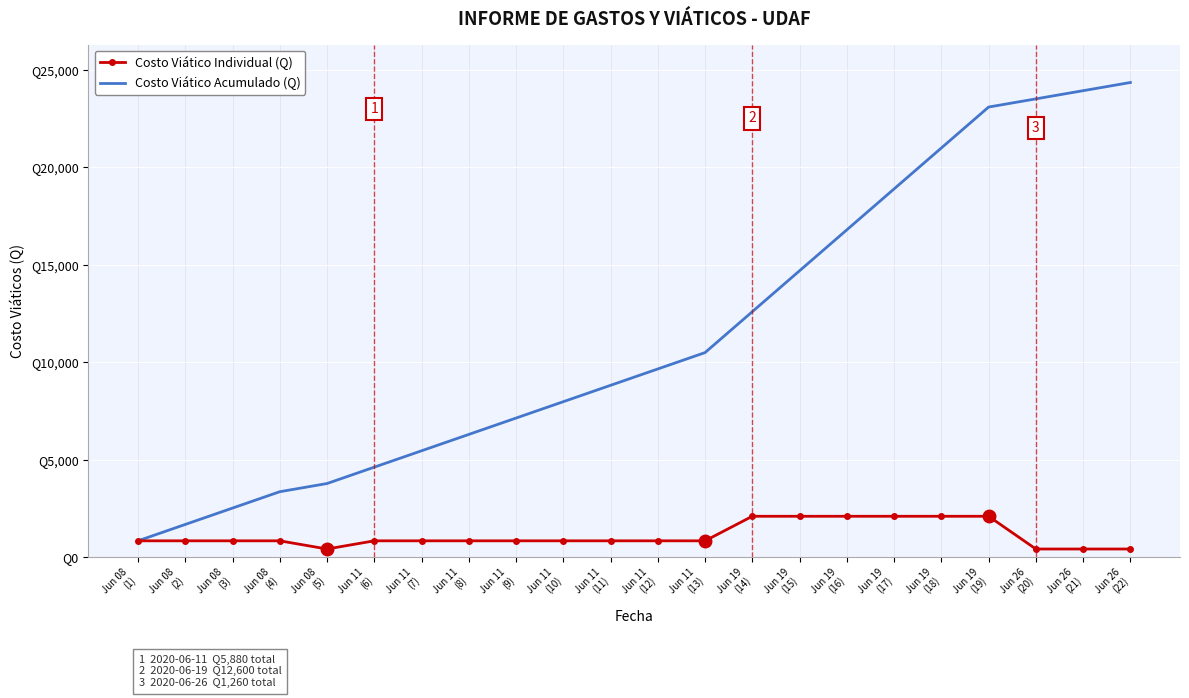

What are all the series names shown in the legend?

Costo Viático Individual (Q), Costo Viático Acumulado (Q)